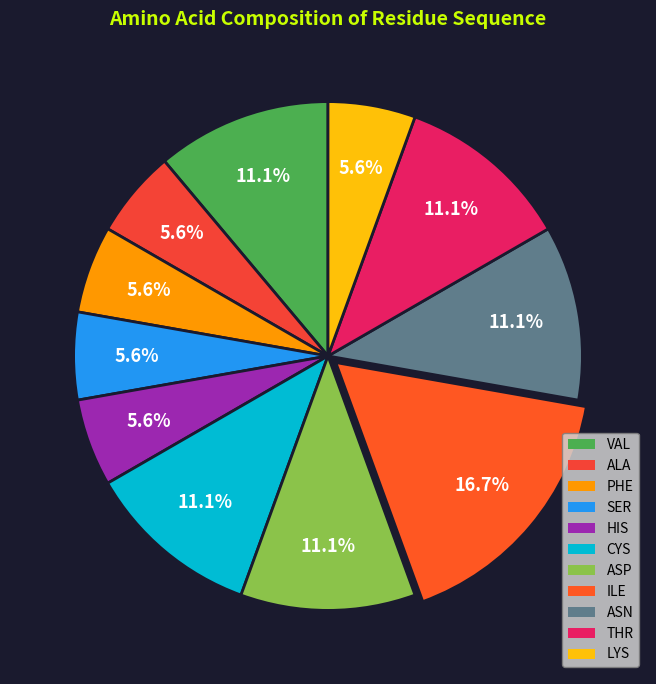

To the nearest percent, what percentage of the pie is ILE?

17%